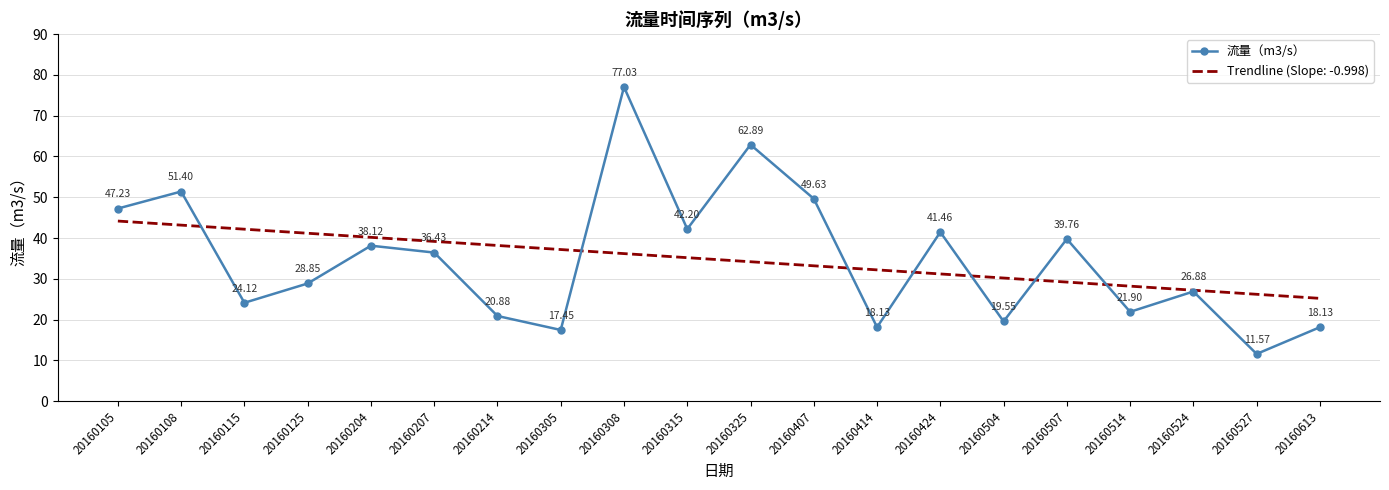

List the labels in order of Trendline (Slope: -0.998) value, largest first.

20160105, 20160108, 20160115, 20160125, 20160204, 20160207, 20160214, 20160305, 20160308, 20160315, 20160325, 20160407, 20160414, 20160424, 20160504, 20160507, 20160514, 20160524, 20160527, 20160613